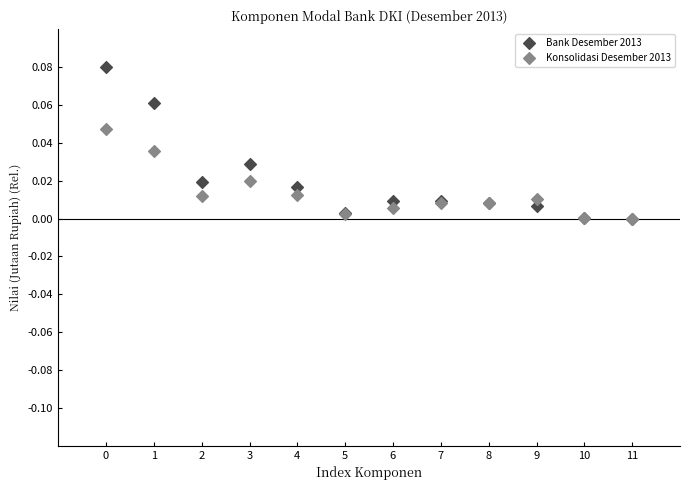

What are all the series names shown in the legend?

Bank Desember 2013, Konsolidasi Desember 2013